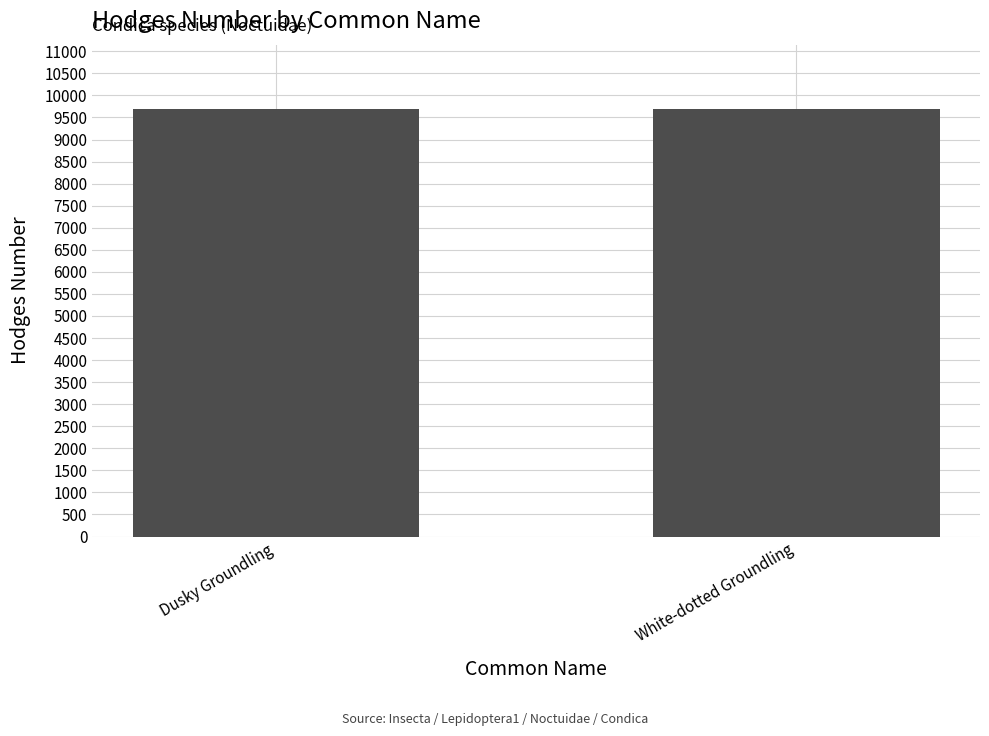

What is the ratio of the value at Dusky Groundling to the value at White-dotted Groundling?

1.0